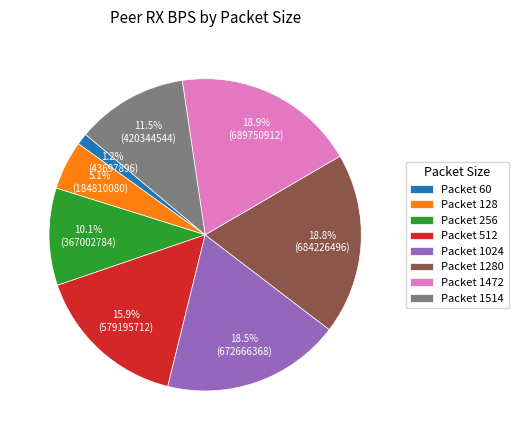

Combined, what portion of the pie is Packet 256 and Packet 1472?

29.0%